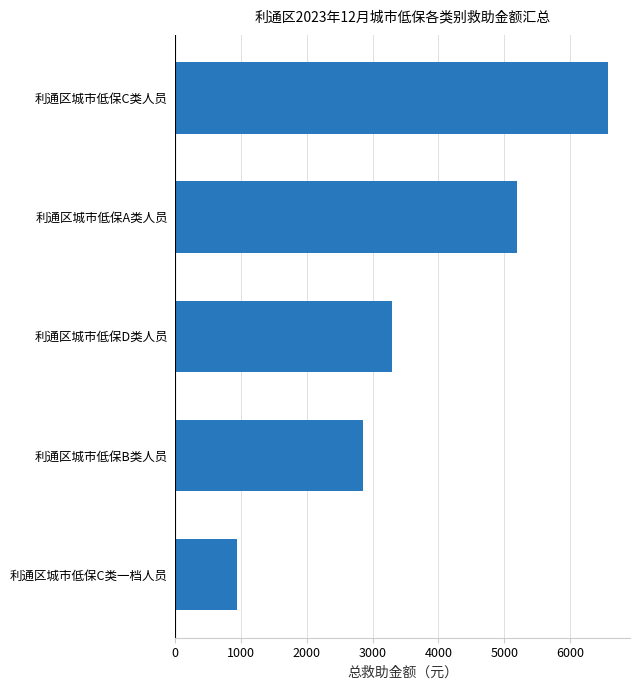

What is the difference between the second highest and second lowest values?

2350